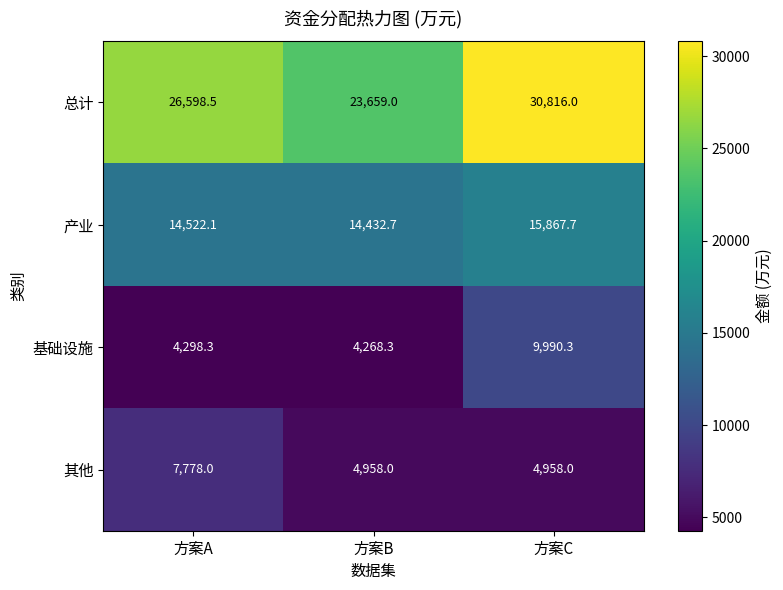

Reading left to right, extract all data points from this chart.

总计: 26598.5	23659.0	30816.0
产业: 14522.1	14432.7	15867.7
基础设施: 4298.3	4268.3	9990.3
其他: 7778.0	4958.0	4958.0